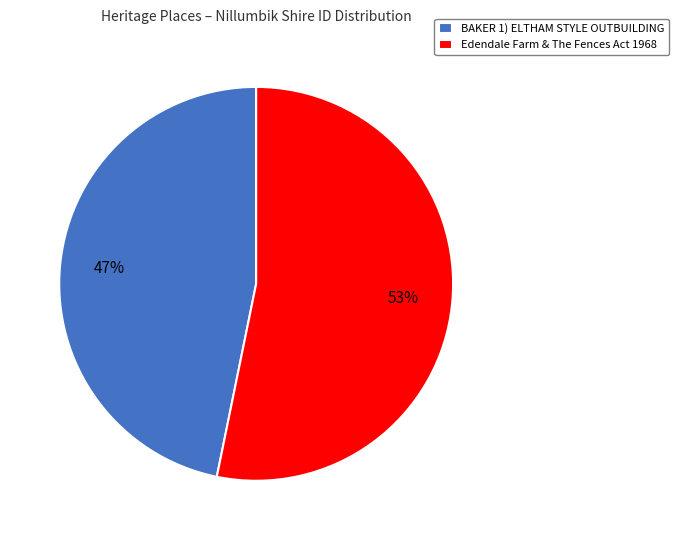

To the nearest percent, what portion does BAKER 1) ELTHAM STYLE OUTBUILDING represent?

47%